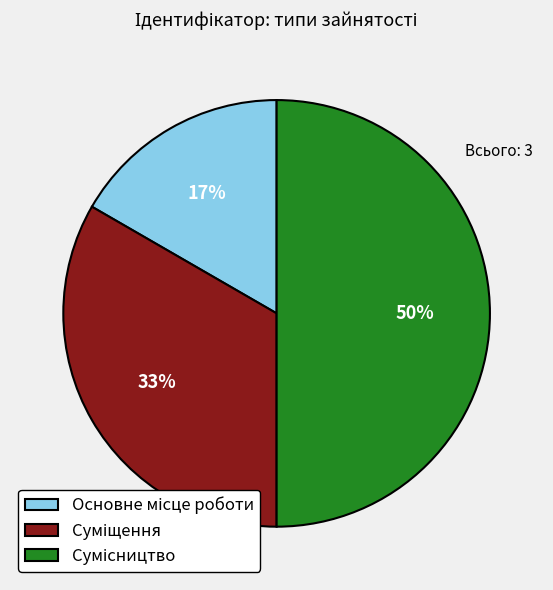

To the nearest percent, what is the difference between the largest and smallest slice percentages?

33%